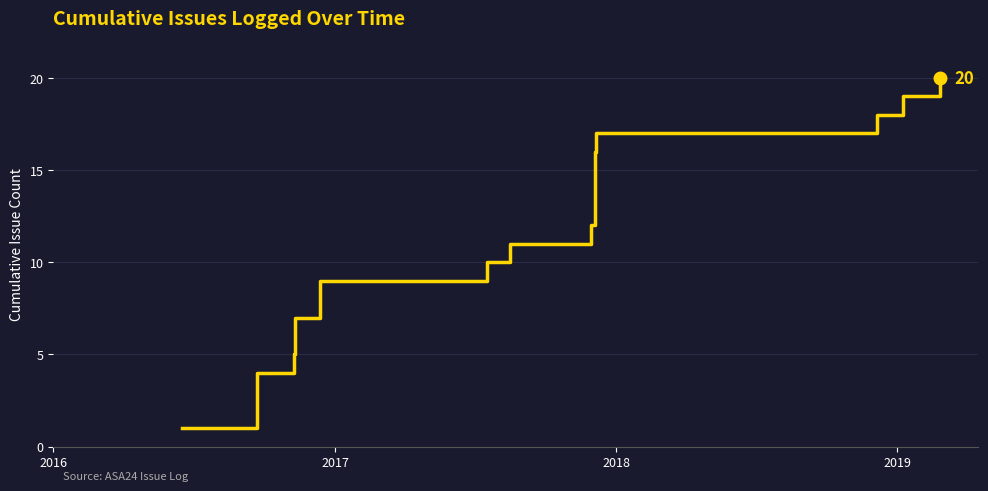

Which category has the lowest value across all series?

2016